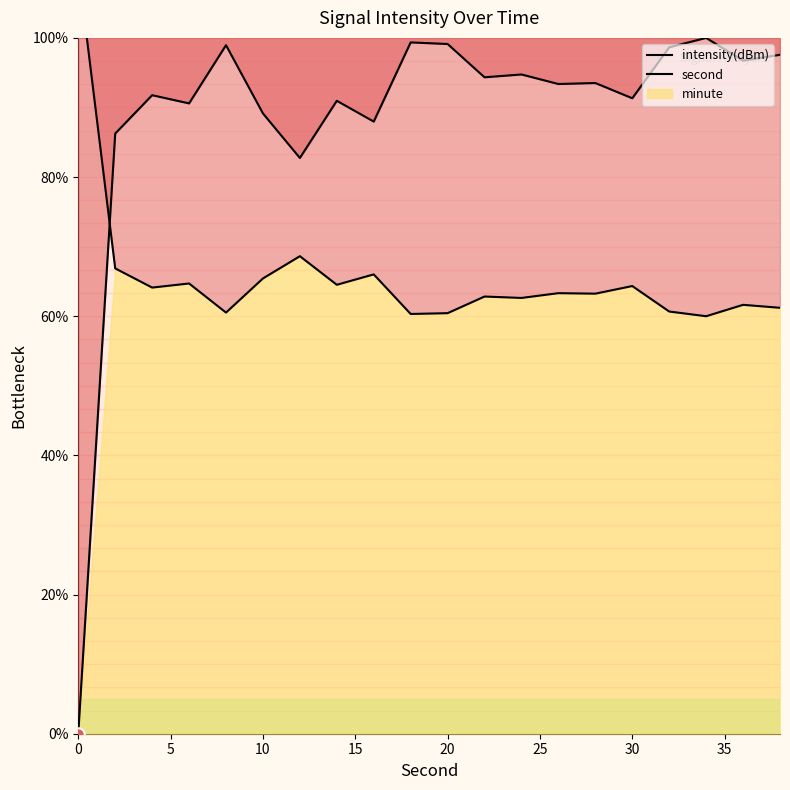

At how many categories does at least one series exceed 14?

20